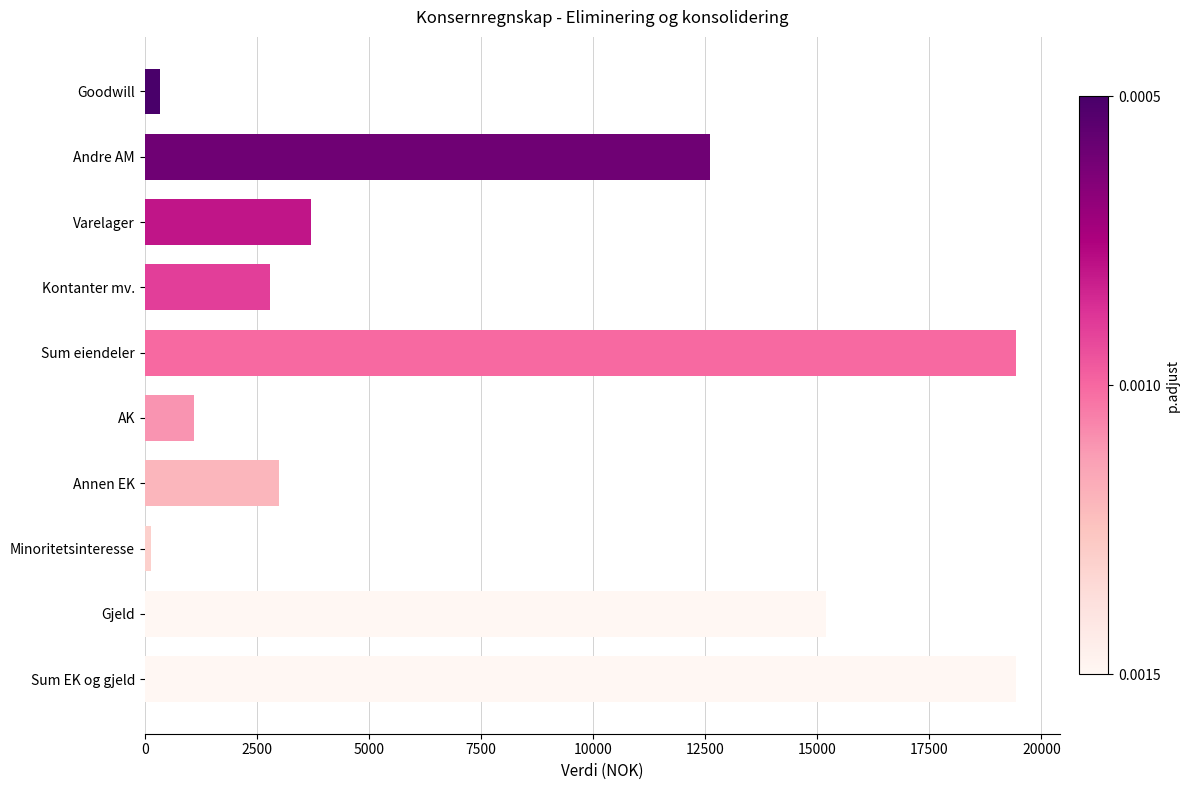

Are the bars grouped side by side (vs. stacked)?

No